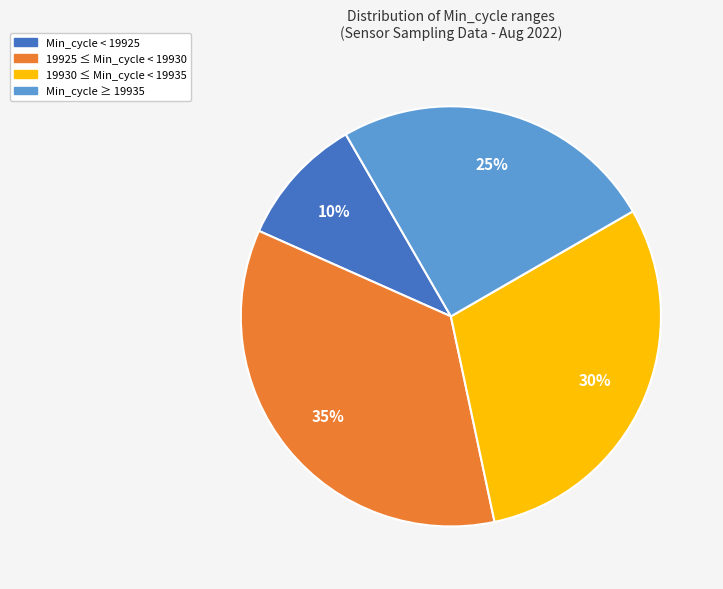

Is there a majority slice in this chart?

No